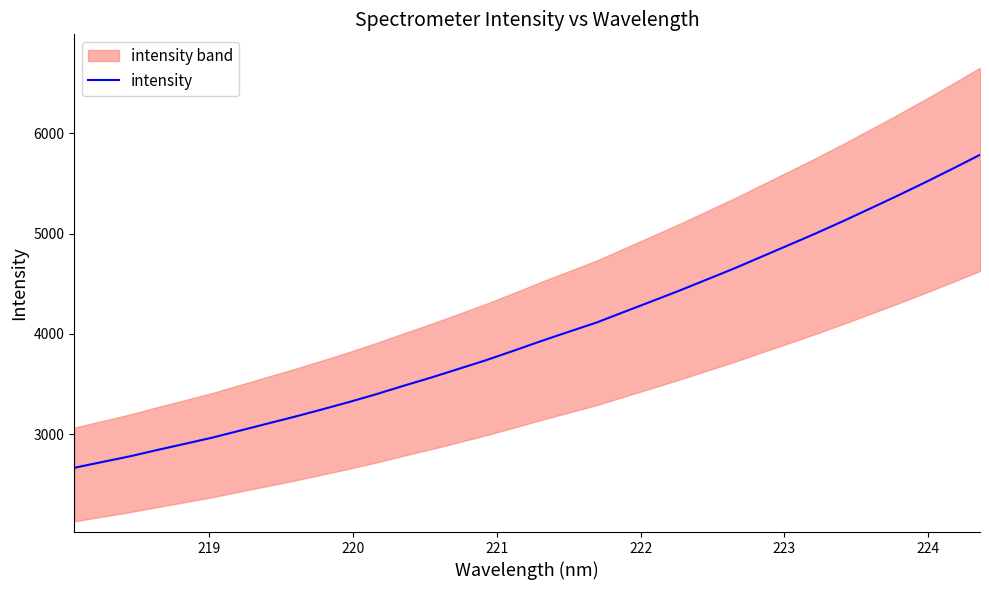

Reading left to right, transcribe all the data shown in this chart.

2666.3	2723.1	2779.1	2842.3	2903.4	2965.2	3034.4	3104.2	3173.5	3246.3	3321.0	3400.0	3484.1	3565.8	3652.0	3738.8	3832.7	3928.5	4020.6	4111.5	4216.6	4321.2	4427.0	4537.2	4647.9	4765.0	4882.1	4999.8	5122.5	5249.4	5377.3	5509.4	5645.1	5783.9